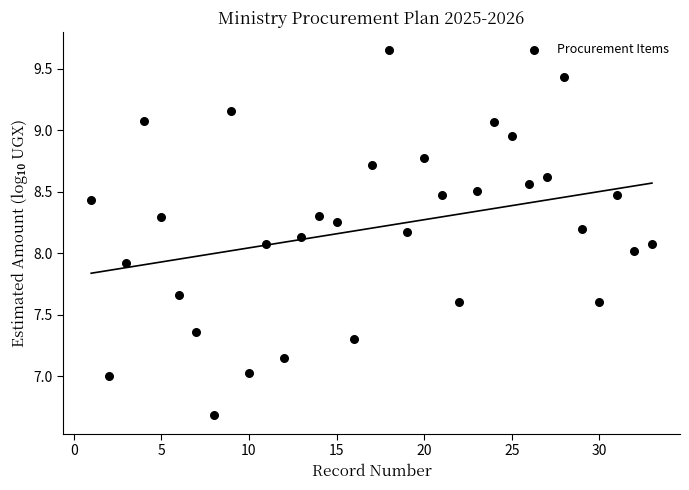

What is the range of Y values (max minus min)?

3.0